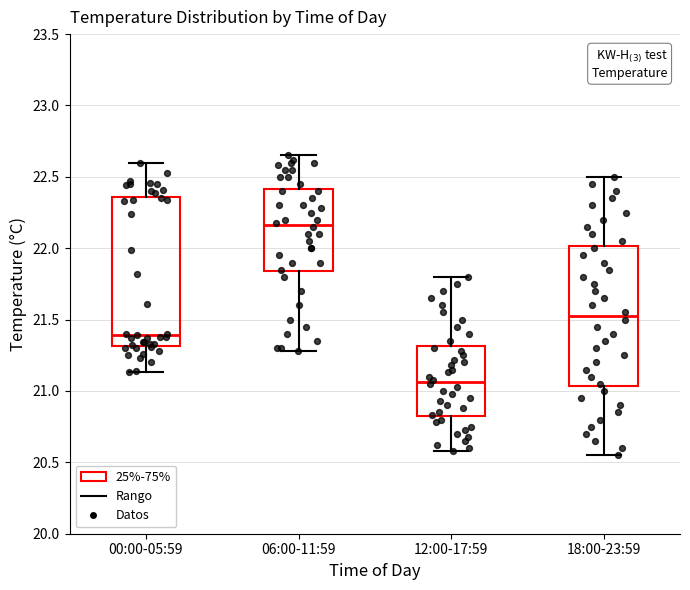

Reading left to right, transcribe this box plot: for each box, give where its median line is, the range the box spans, and where its two whiskers end, as read against the y-axis. The values are not printed on the chart, so give them approximately, as read against the axis.

00:00-05:59: median 21.40, box 21.30 to 22.35, whiskers 21.15 to 22.60
06:00-11:59: median 22.15, box 21.85 to 22.40, whiskers 21.30 to 22.65
12:00-17:59: median 21.05, box 20.80 to 21.30, whiskers 20.60 to 21.80
18:00-23:59: median 21.55, box 21.05 to 22.00, whiskers 20.55 to 22.50